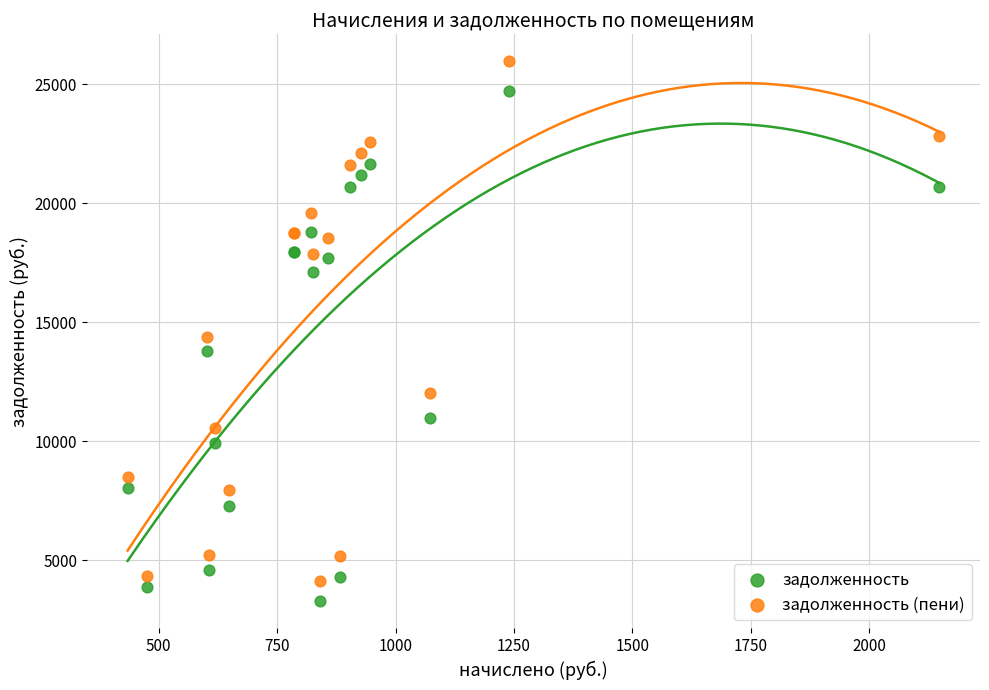

In the задолженность (пени) series, what Y value is closest to 15037?

14379.4